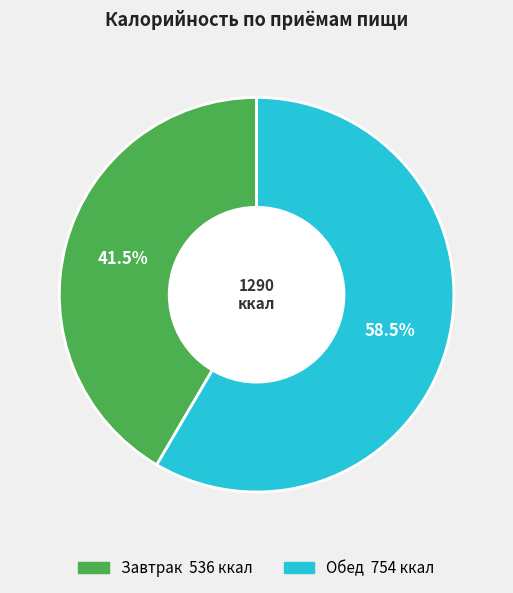

Which slice is the largest?

Обед